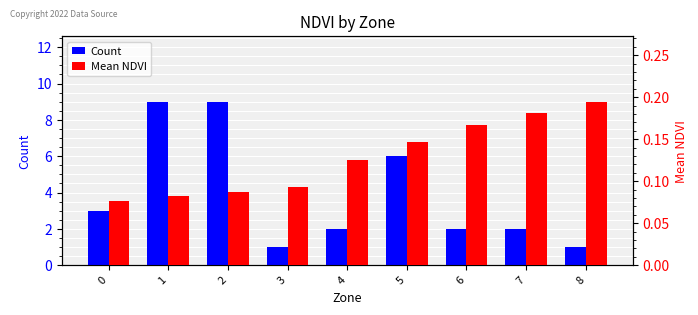

Are the bars horizontal?

No